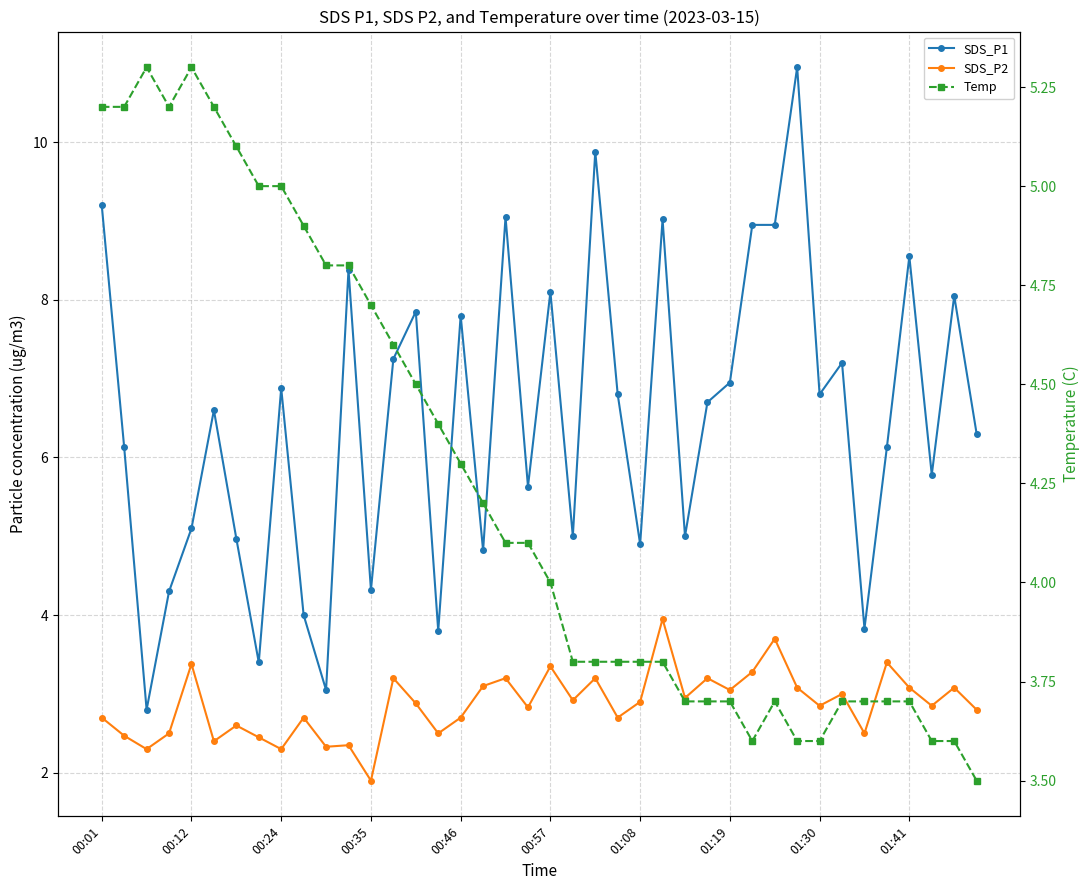

How many data points in Temp are above 4?

20